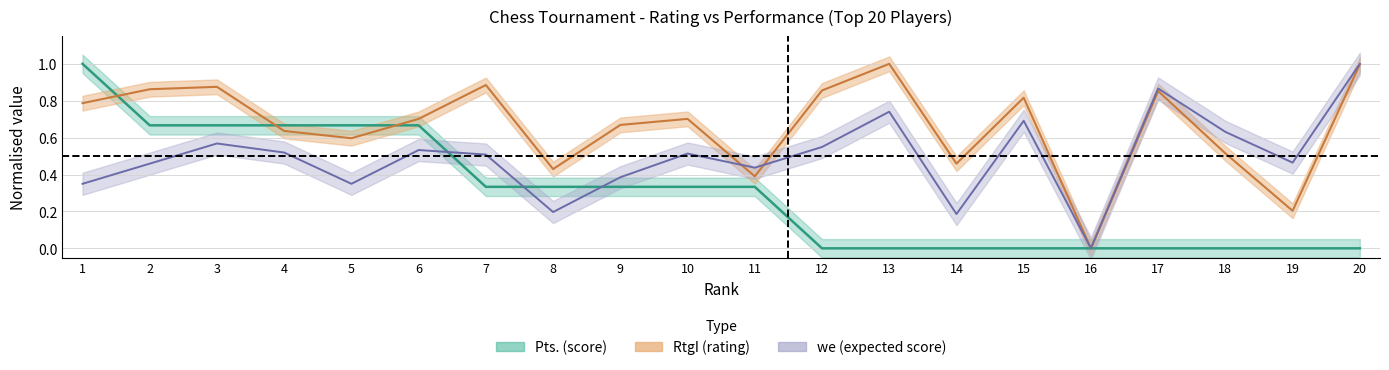

What is the value of the we (expected score) point at the 18th from the left?

0.6